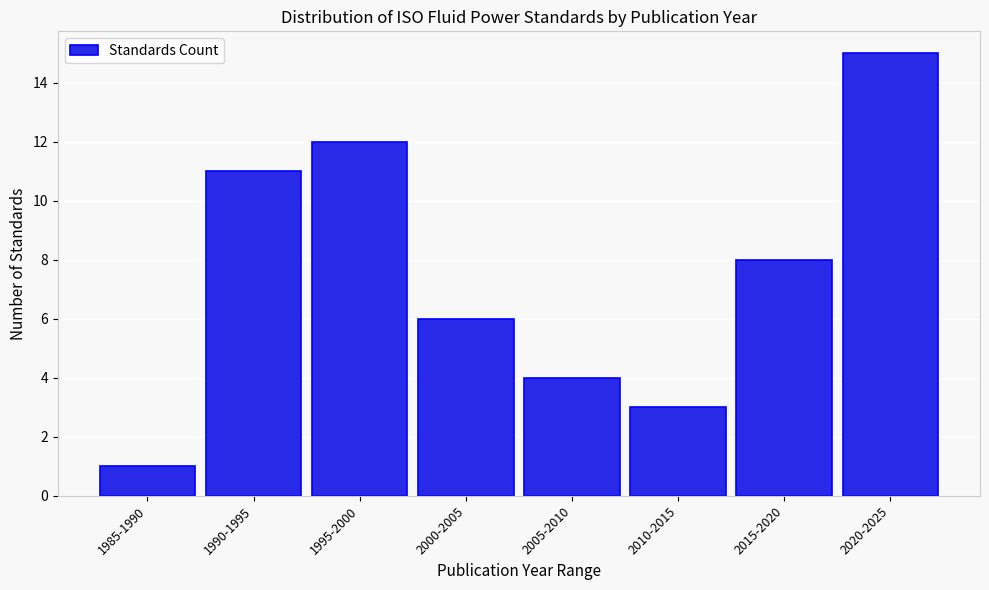

Reading left to right, transcribe all the data shown in this chart.

1	11	12	6	4	3	8	15